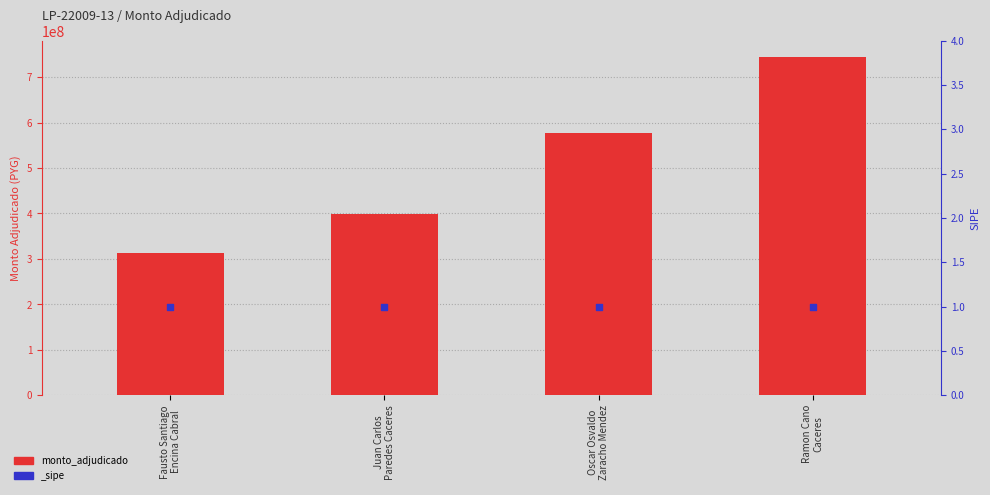

Approximately how many times larger is the value at Ramon Cano
Caceres compared to Oscar Osvaldo
Zaracho Mendez?

1.3